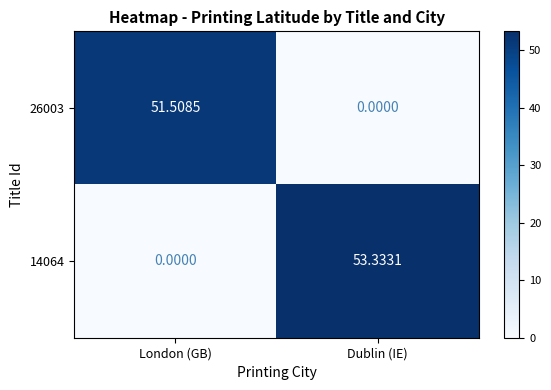

What is the maximum value shown in the chart?

53.3